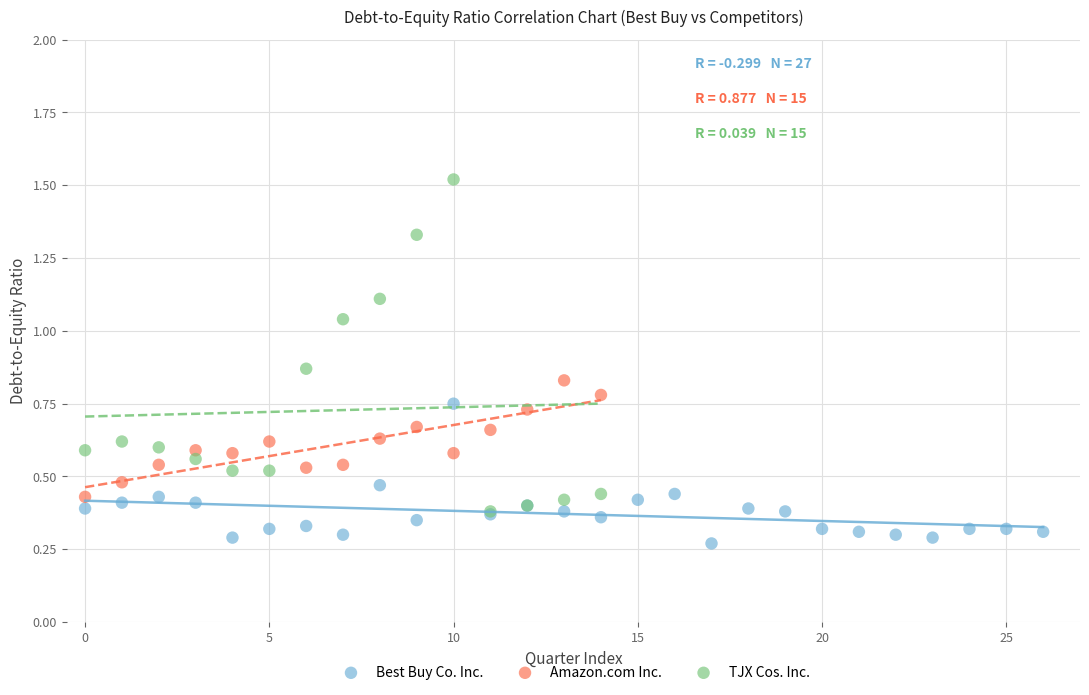

Which series contains the highest Y value?

TJX Cos. Inc.